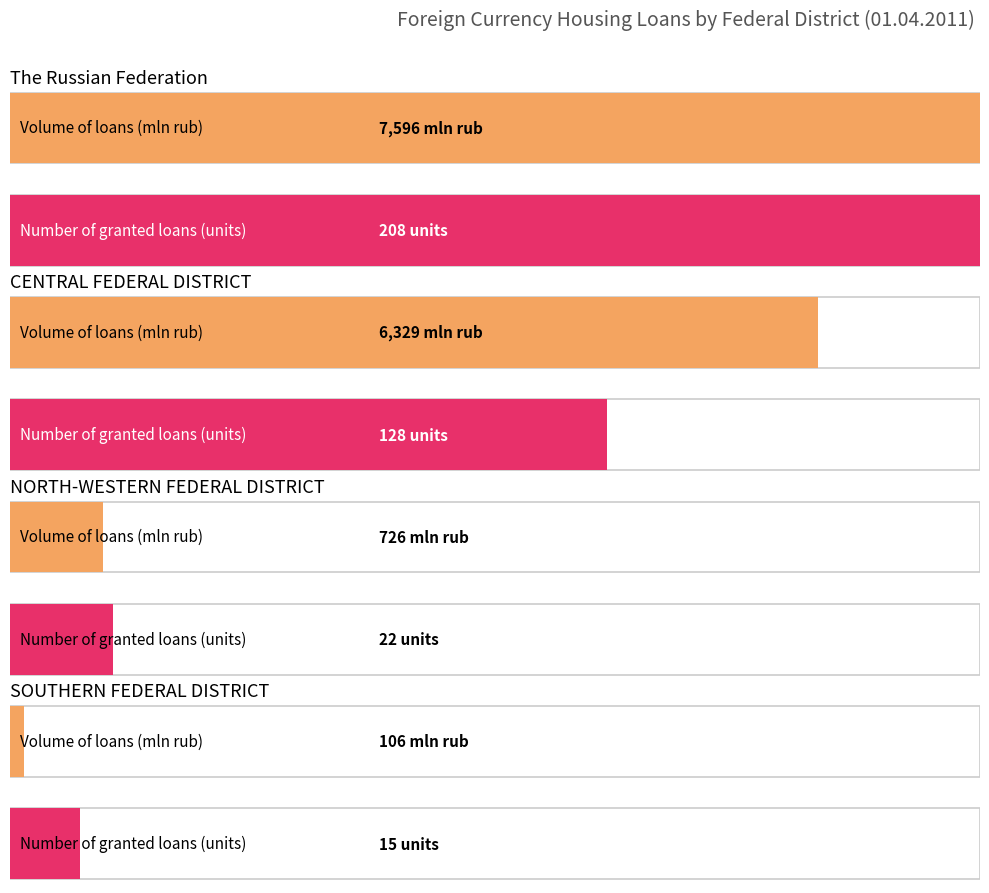

What is the difference between the second highest and minimum values in the volume of loans total, million rubles series?

6223